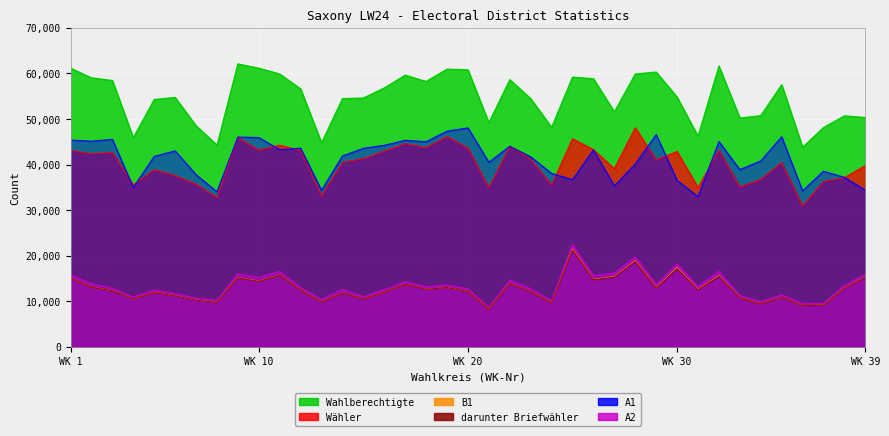

What are all the series names shown in the legend?

Wahlberechtigte, Wähler, B1, darunter Briefwähler, A1, A2